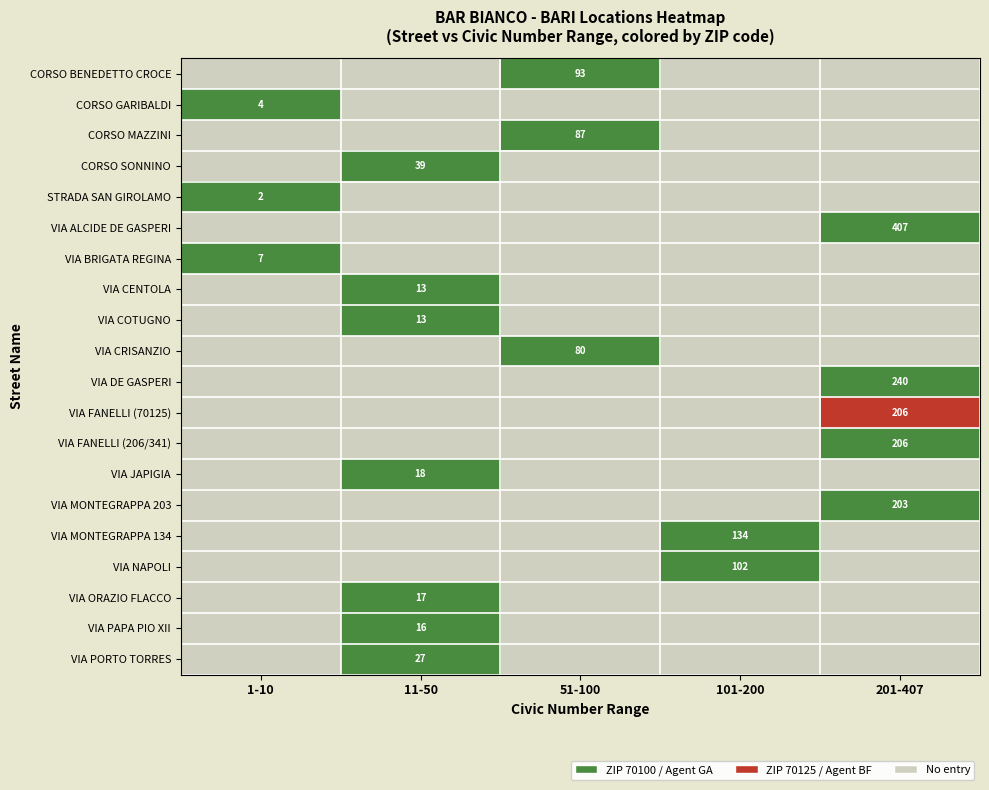

The VIA PORTO TORRES series shows 10 at 11-50. True or false?

False